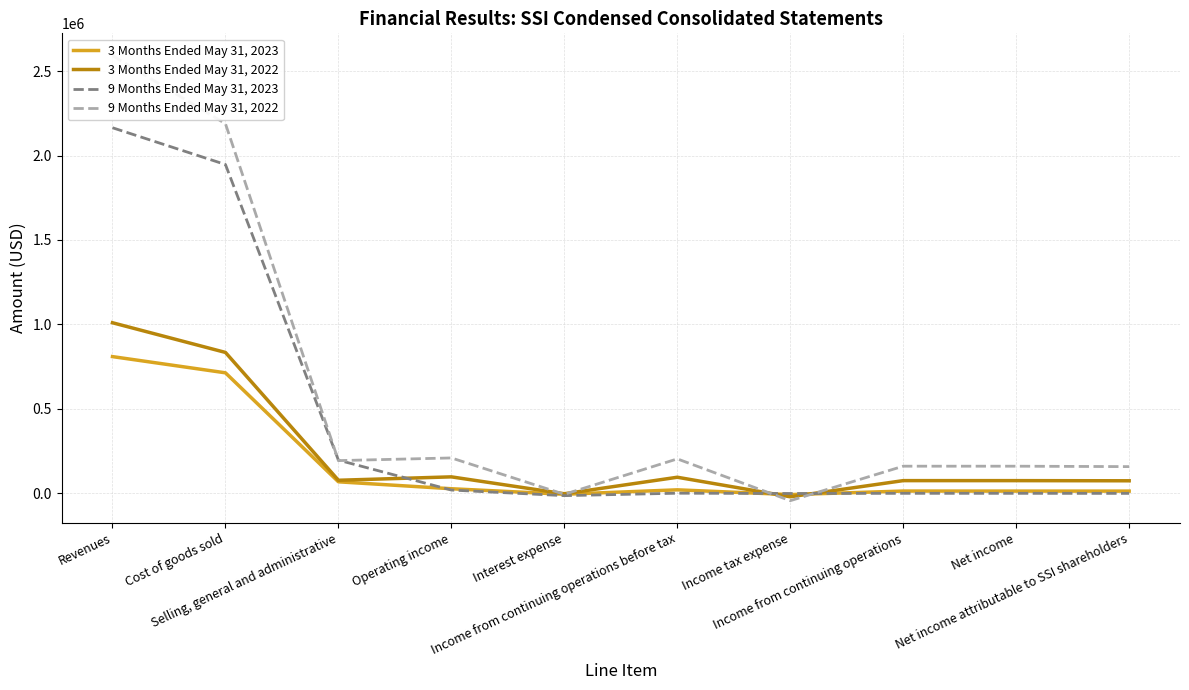

Where does the 9 Months Ended May 31, 2022 series first go above 194020?

Revenues